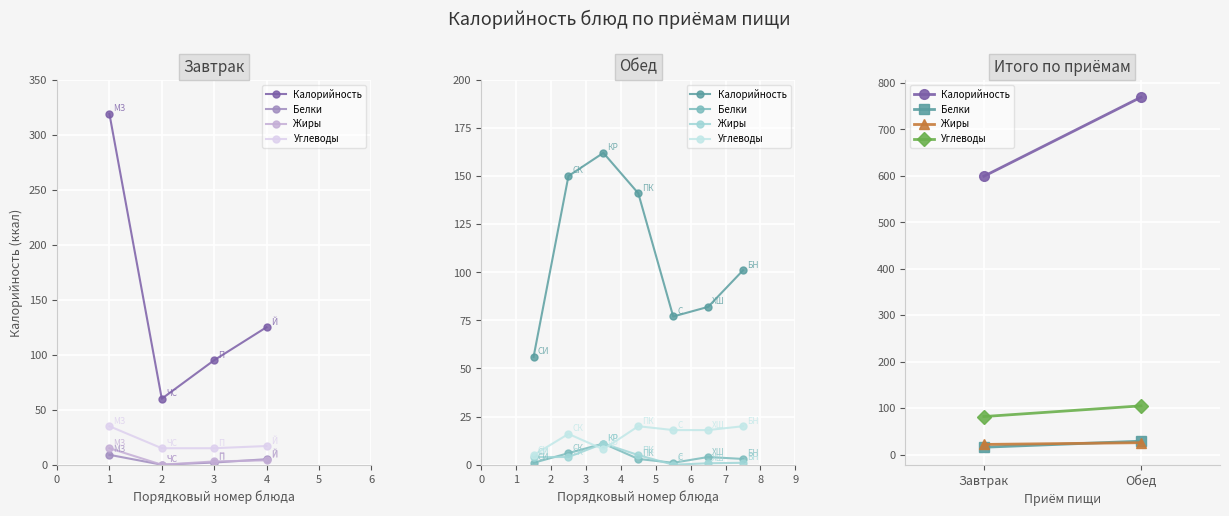

How many lines are shown in the chart?

4